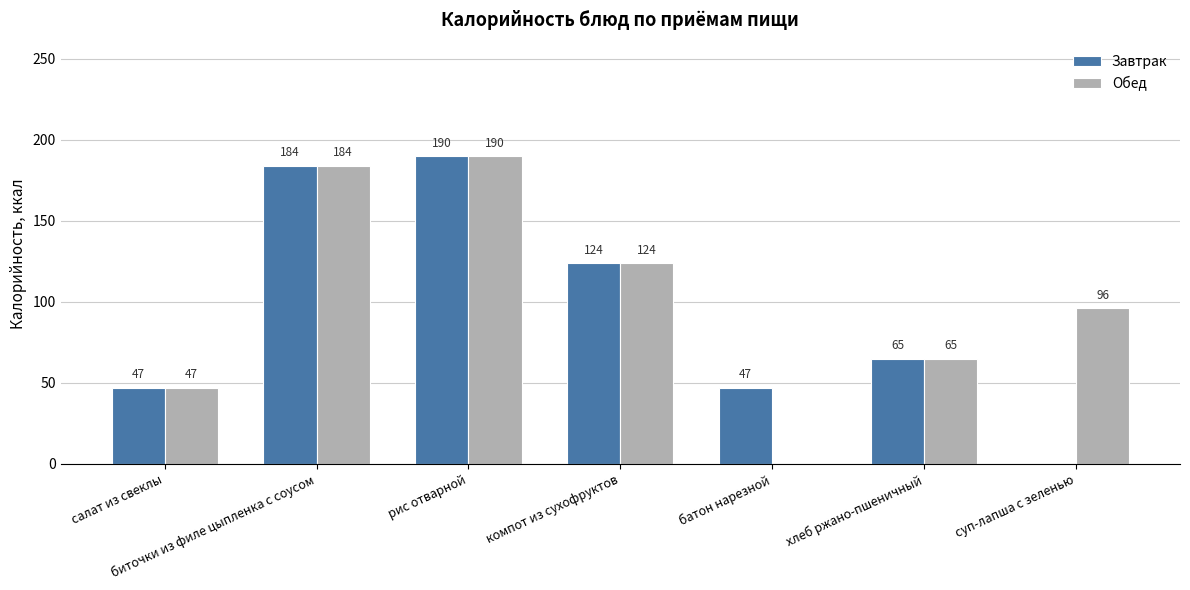

Is it true that Завтрак equals 184 at биточки из филе цыпленка с соусом?

True